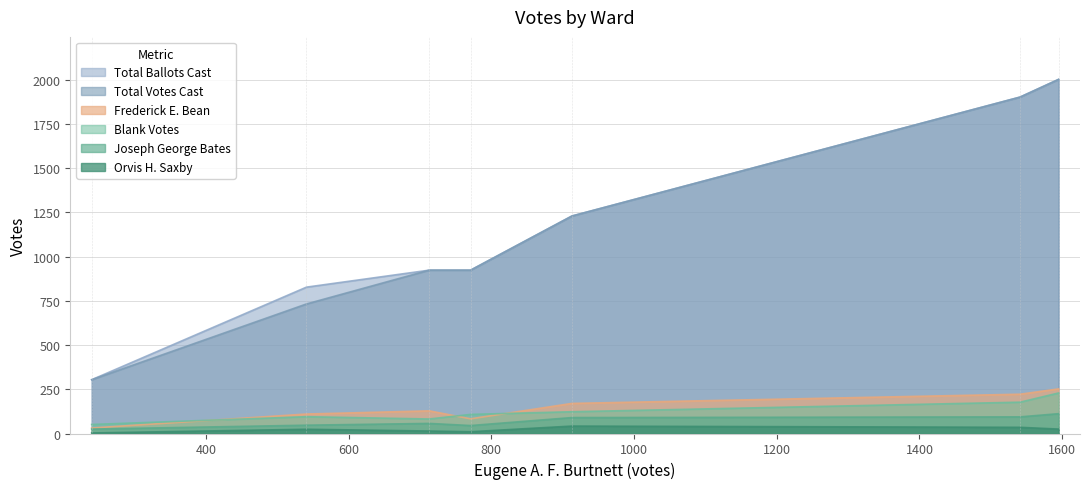

How many data points in Blank Votes are above 108?

3